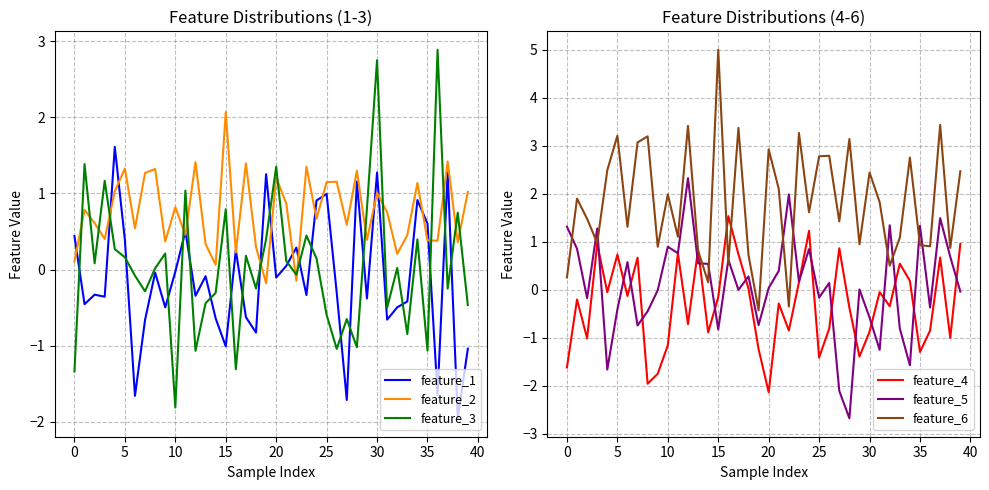

Is it true that feature_2 equals 2.1 at 15?

True